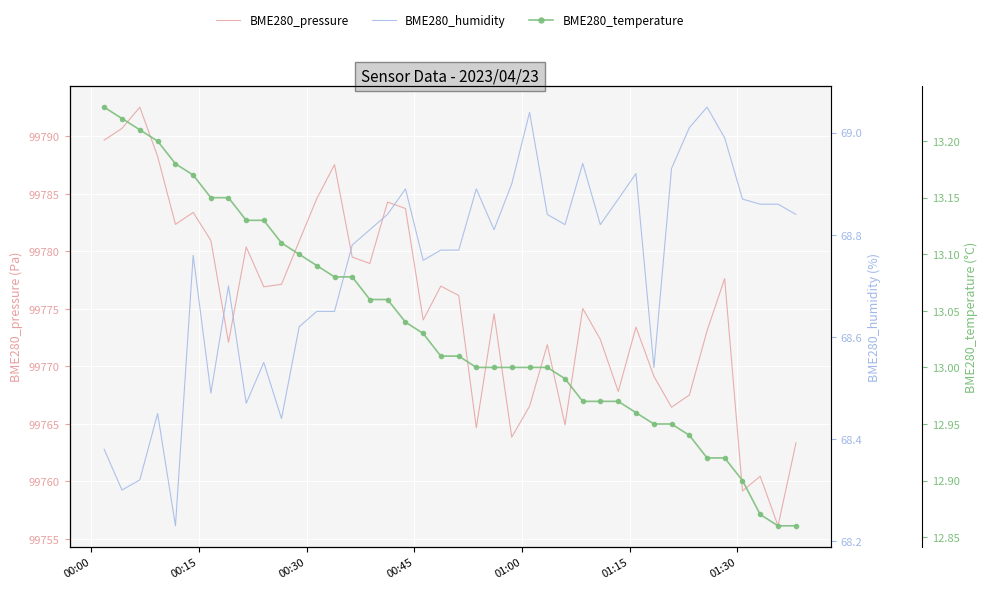

What is the highest value of the BME280_pressure series?

99792.5